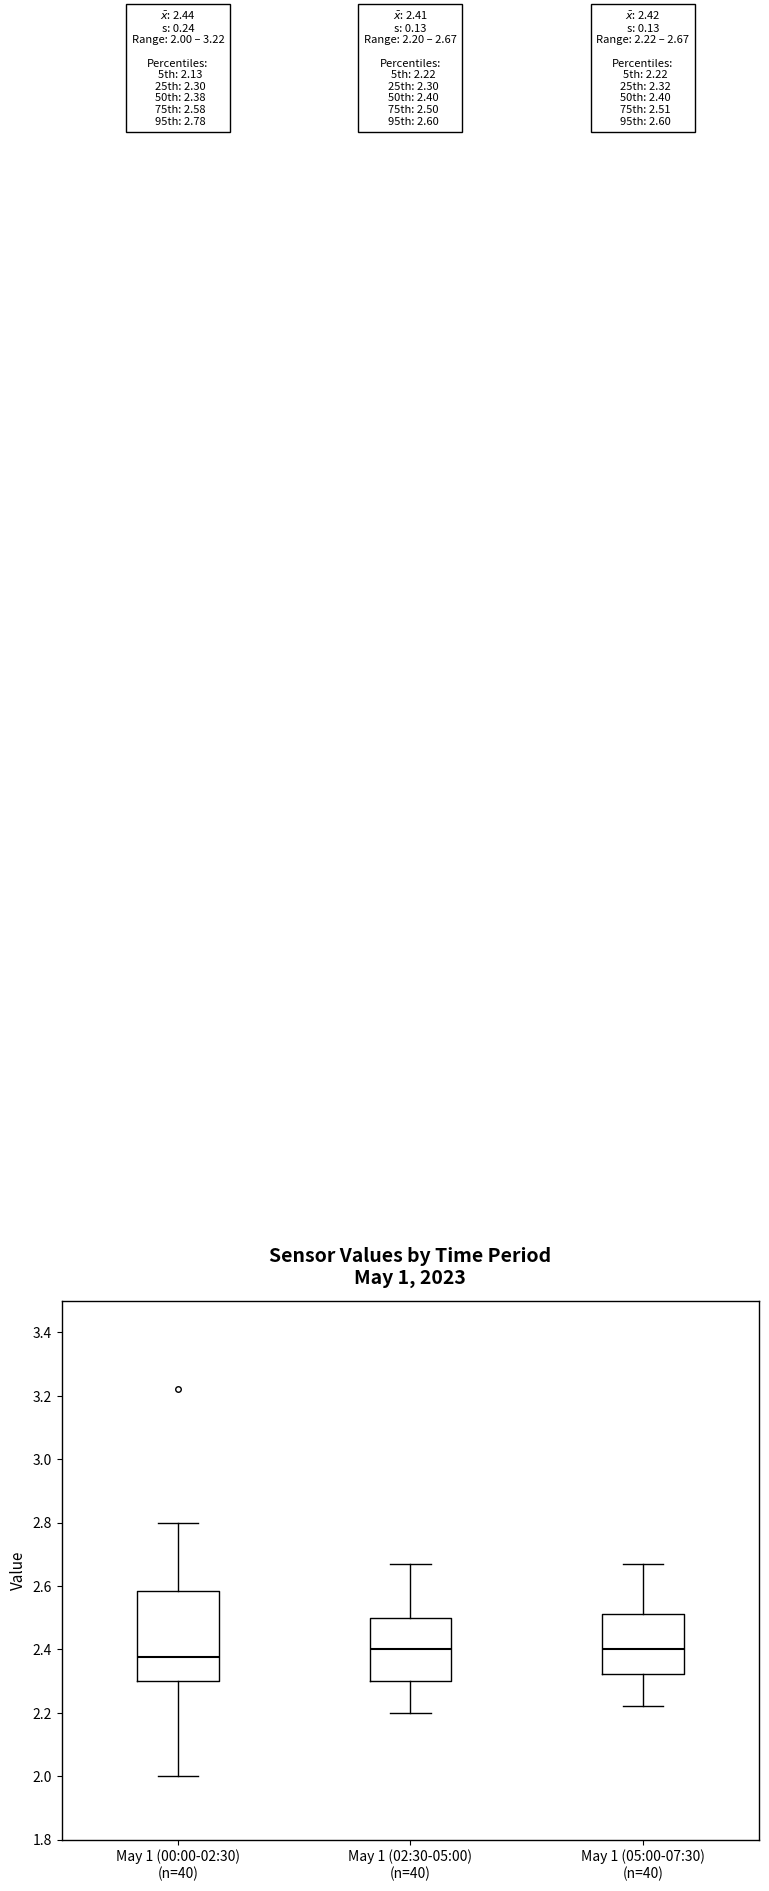

Which box's median line is the lowest?

May 1 (00:00-02:30) (n=40)